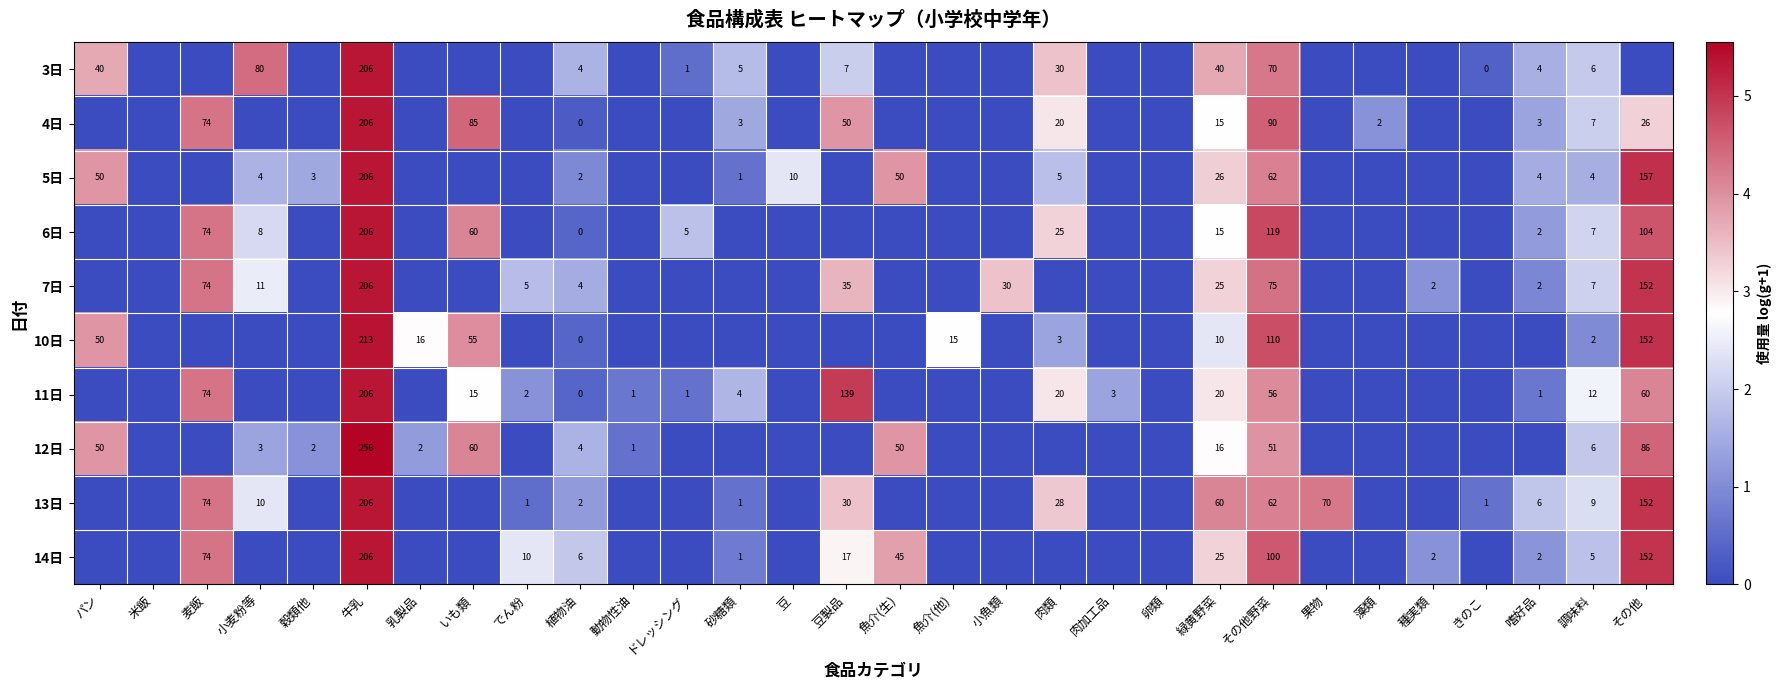

True or false: 7日 has a value of 33 at その他野菜.

False